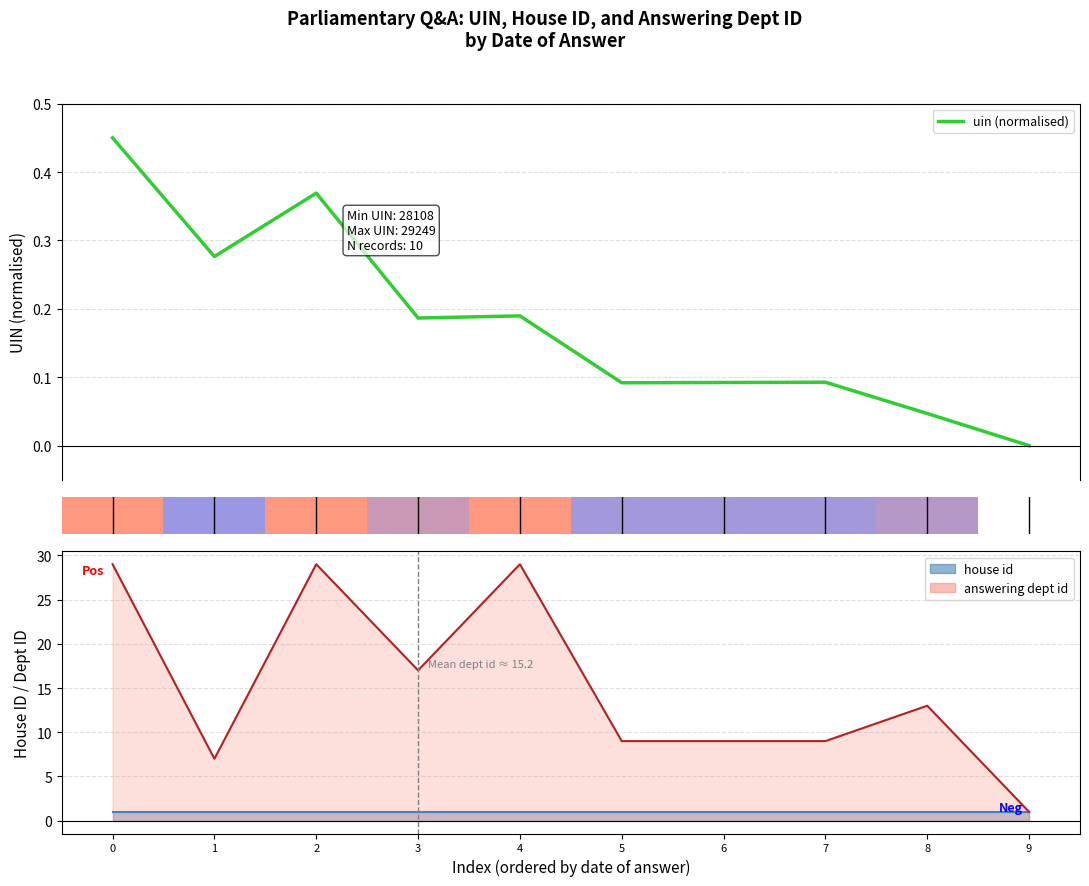

True or false: house id and answering dept id intersect in this chart.

False